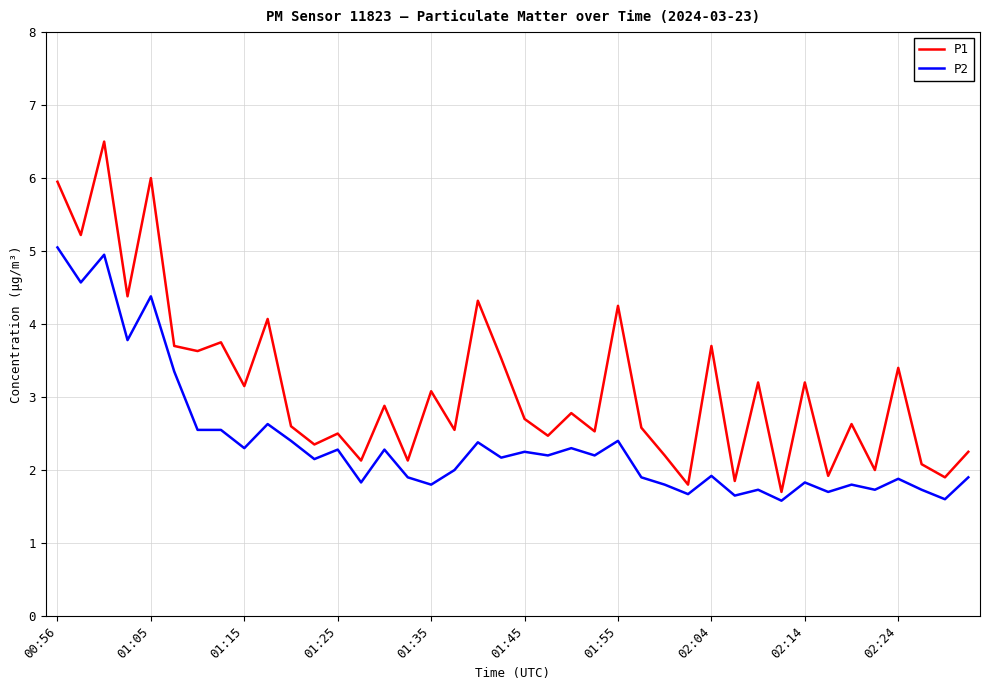

What is the minimum value shown in the chart?

1.6